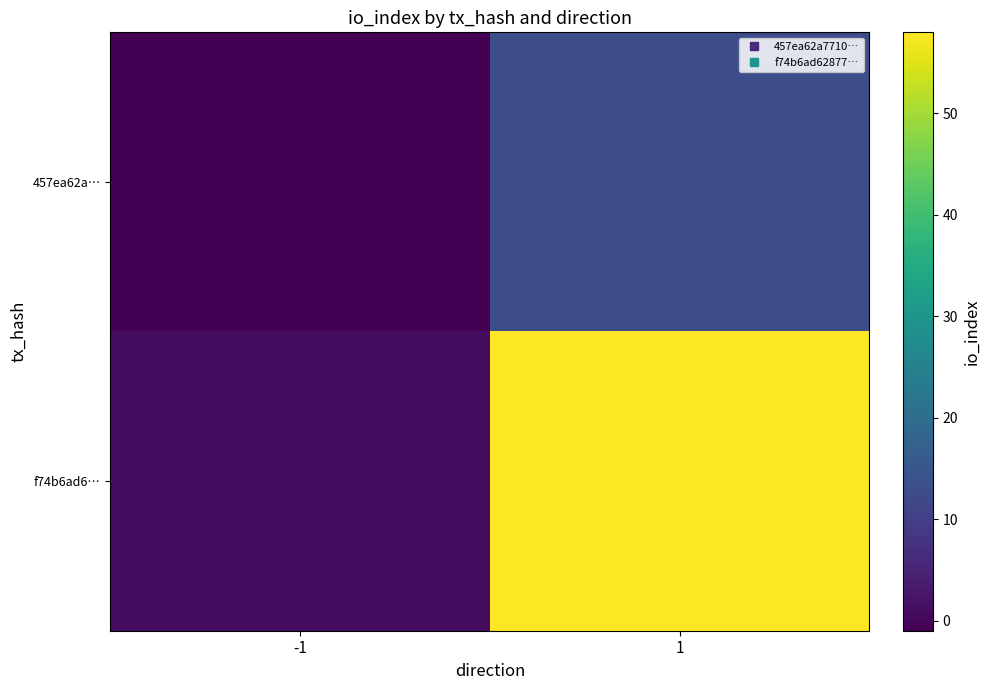

Between -1 and 1, which is larger?

1